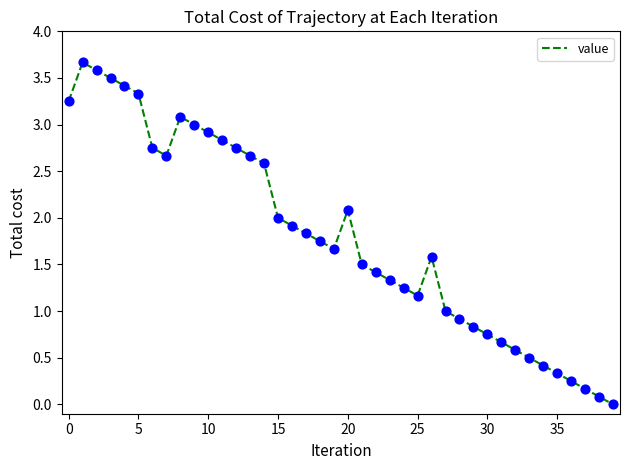

What is the difference between the maximum and minimum values?

3.7